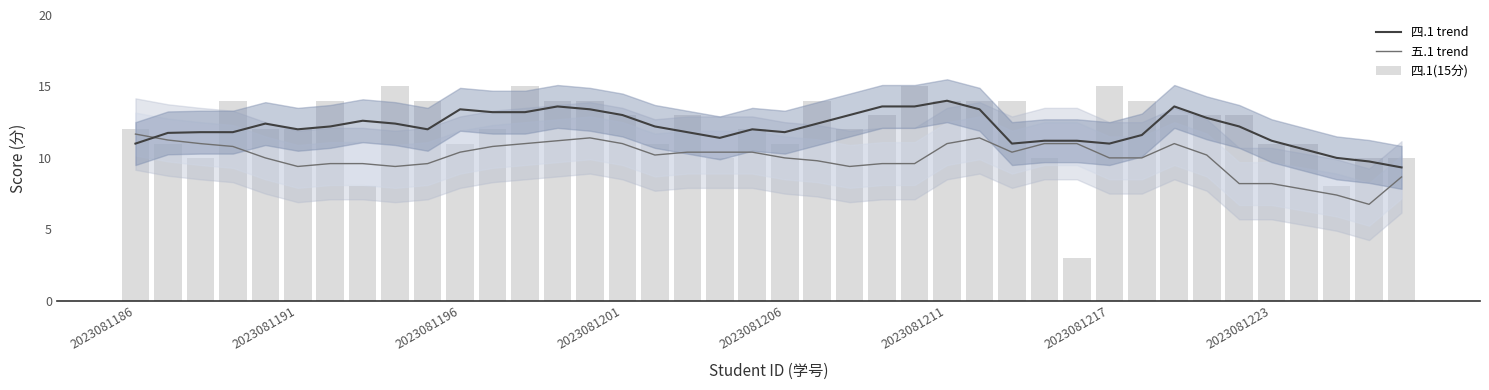

What are all the series names shown in the legend?

四.1 trend, 五.1 trend, 四.1(15分)